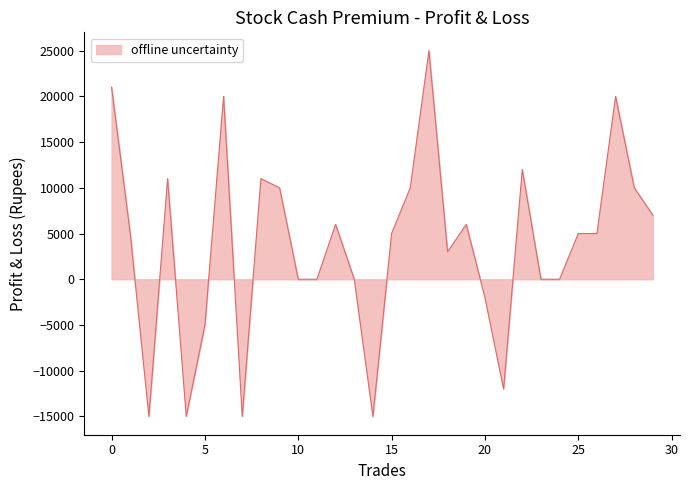

What is the greatest value displayed?

25000